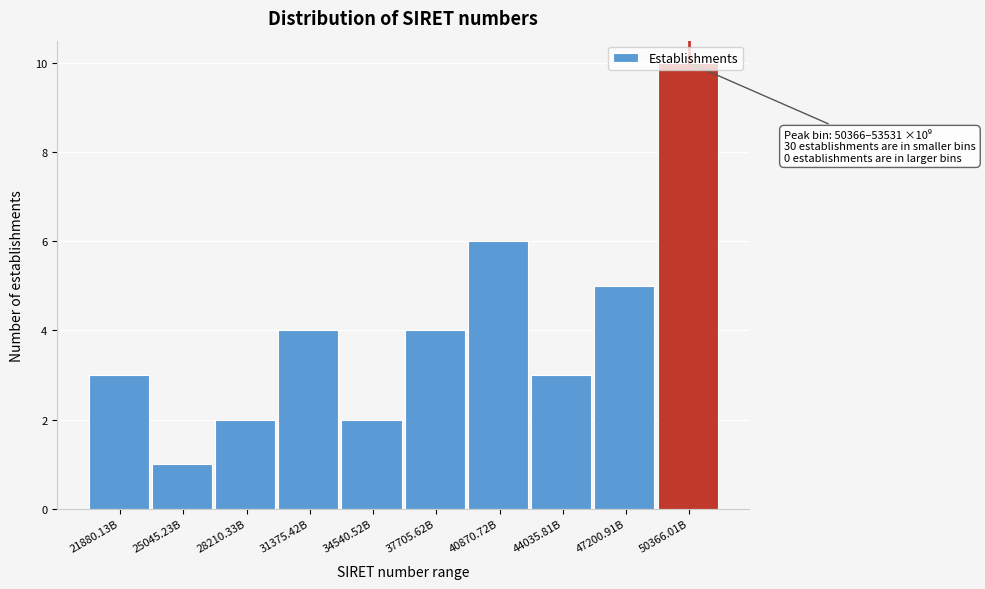

Which category has the highest value across all series?

50366.01B